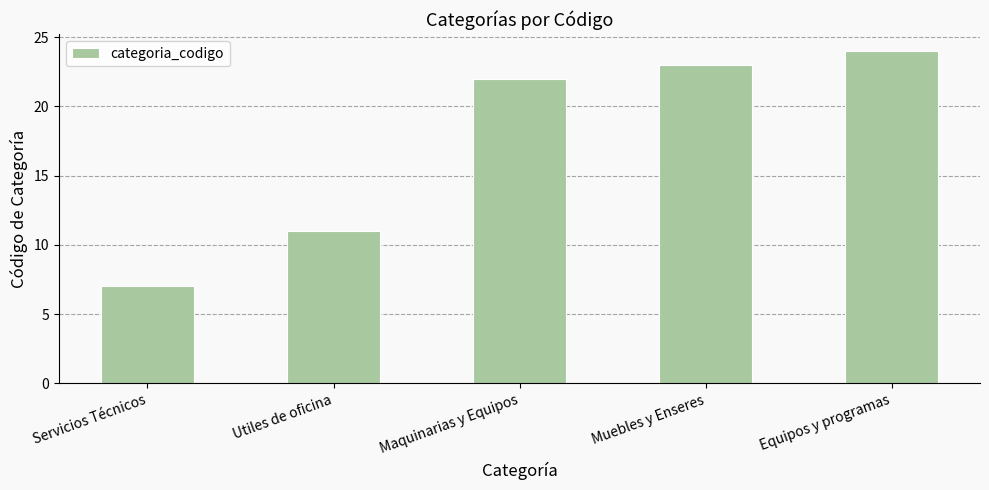

Which label corresponds to the smallest value in the chart?

Servicios Técnicos